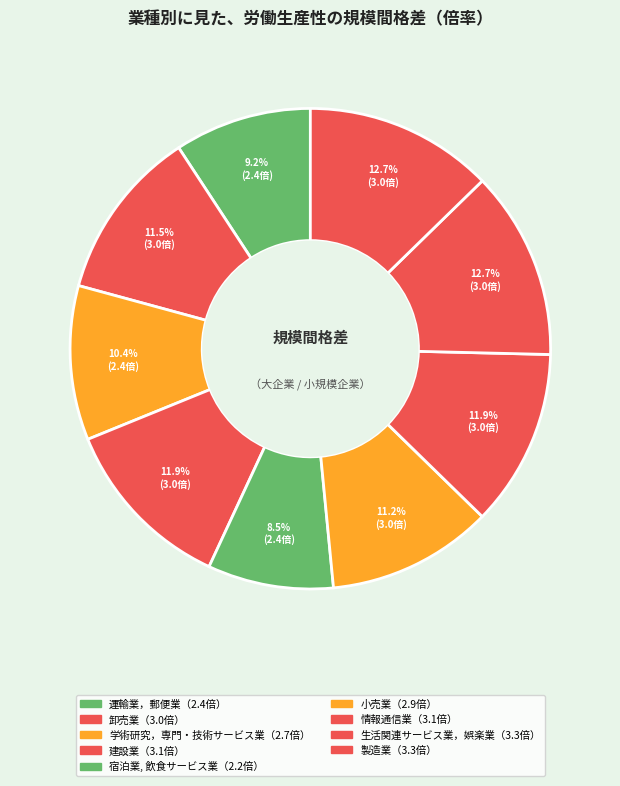

Rank the categories by value from lowest to highest.

宿泊業, 飲食サービス業, 運輸業，郵便業, 学術研究，専門・技術サービス業, 小売業, 卸売業, 建設業, 情報通信業, 生活関連サービス業，娯楽業, 製造業